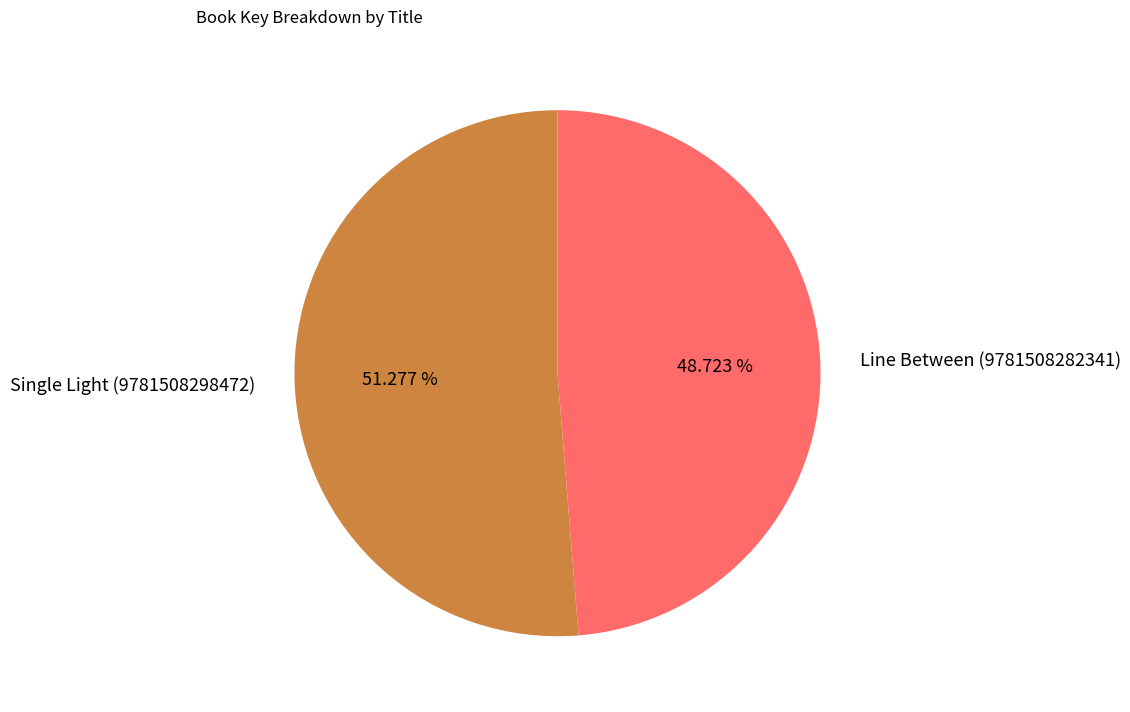

Which slice is the smallest?

Line Between (9781508282341)